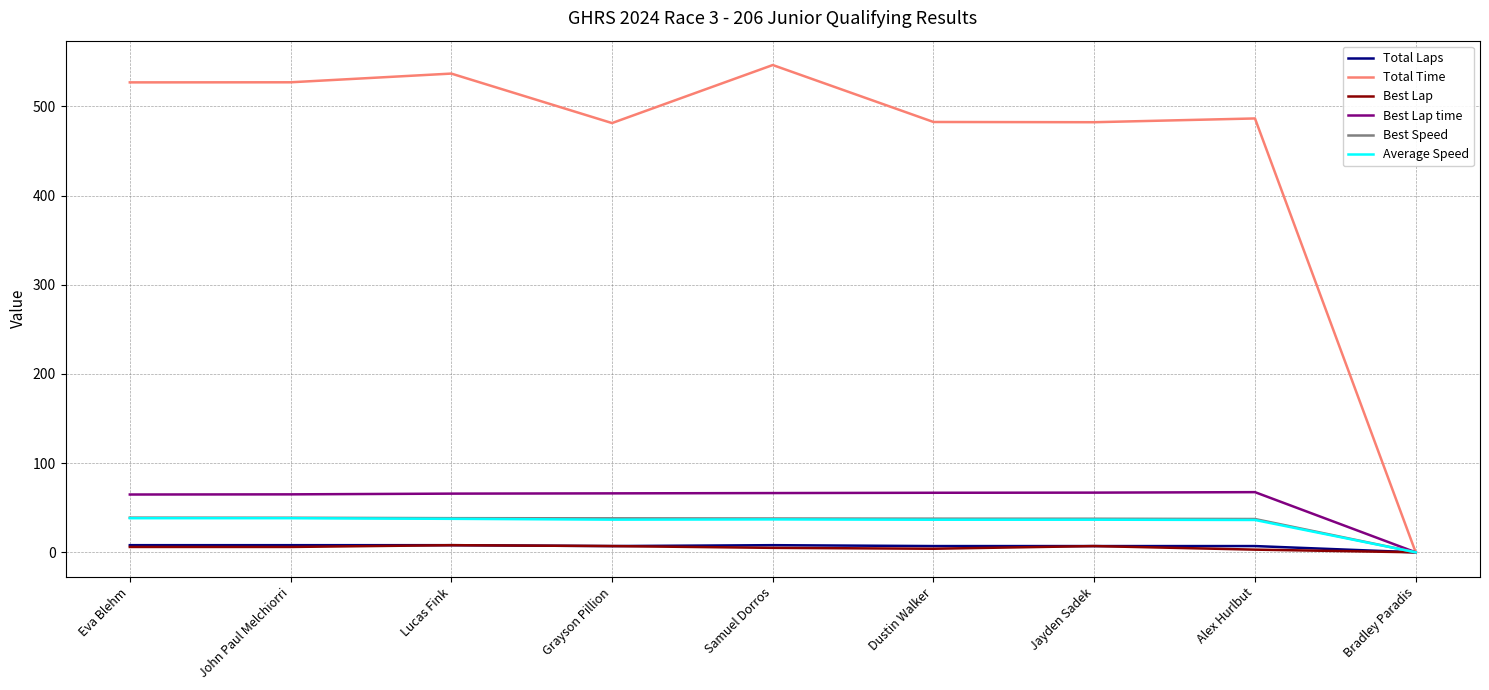

At which label does Total Time reach its minimum?

Bradley Paradis